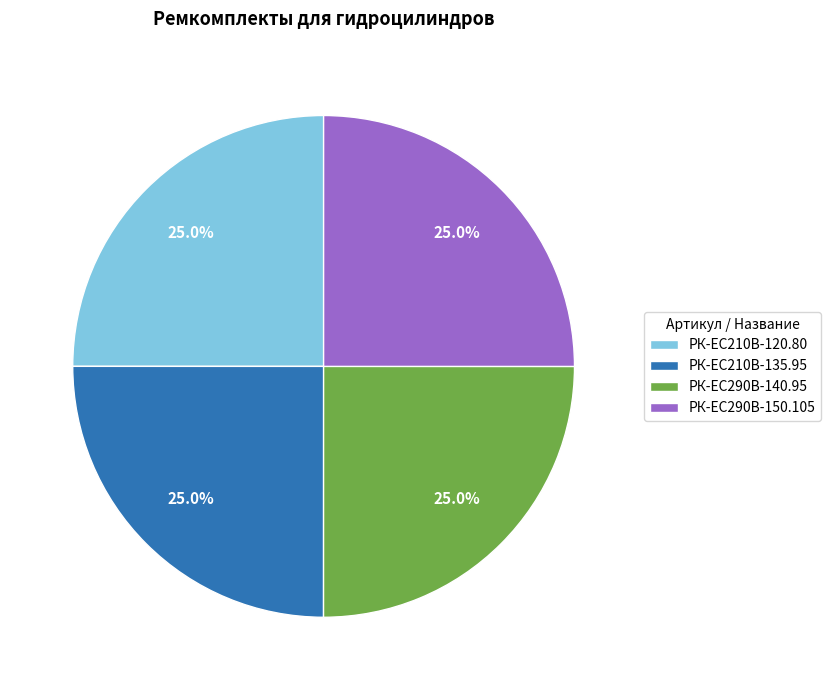

Count the number of slices in the pie.

4